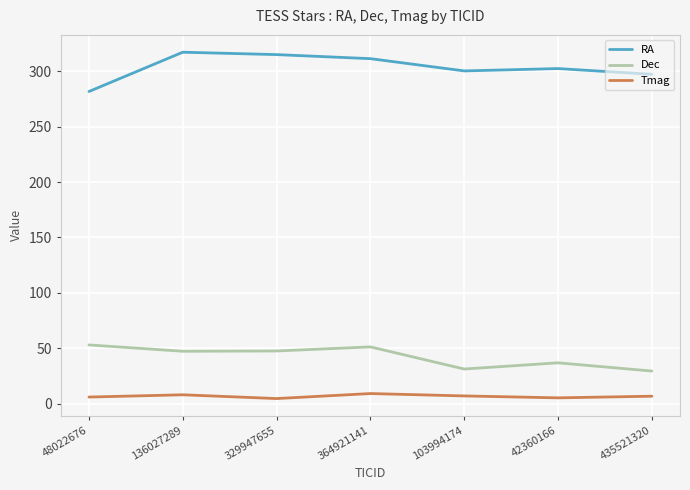

What is the difference between the maximum and second lowest values in the RA series?

19.9